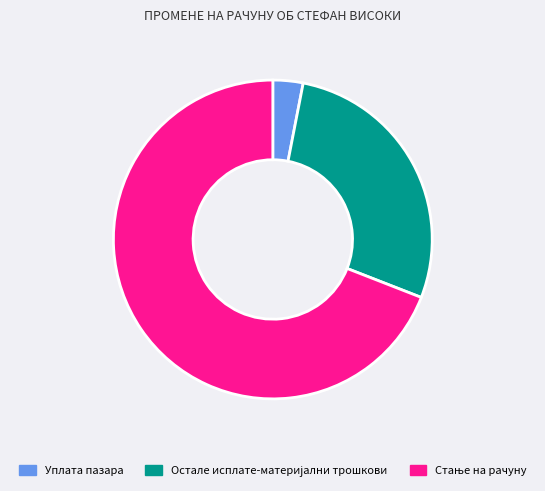

Does Уплата пазара represent more than half of the total?

No